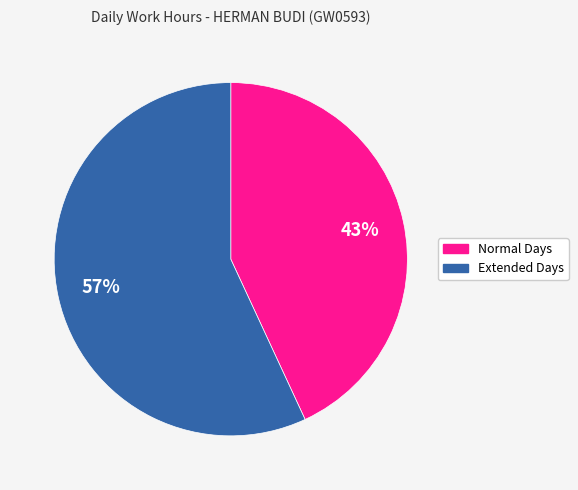

Is there any slice that represents more than half of the pie?

Yes